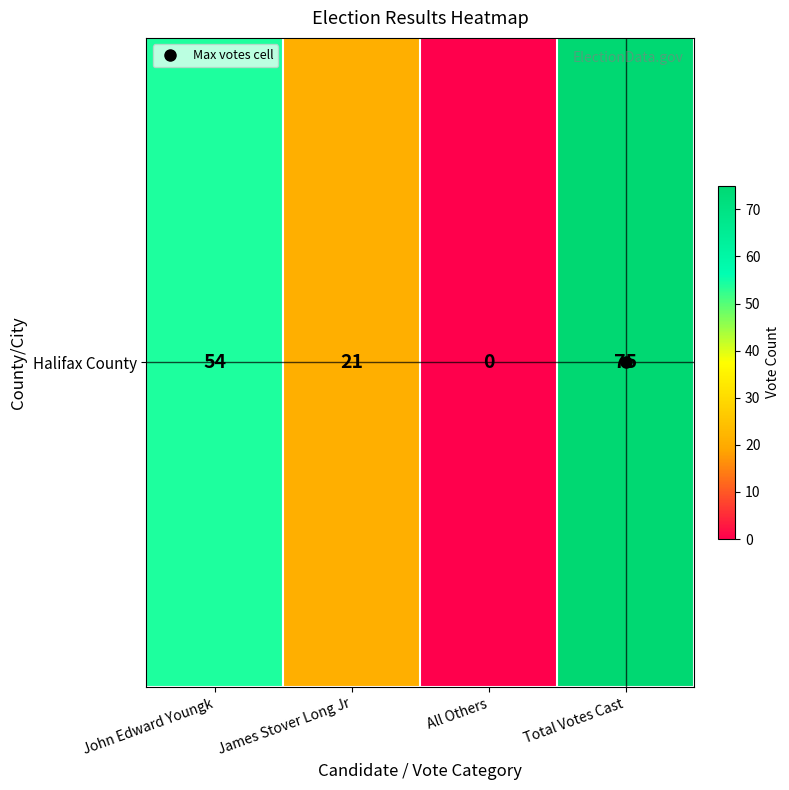

Which label corresponds to the smallest value in the chart?

All Others